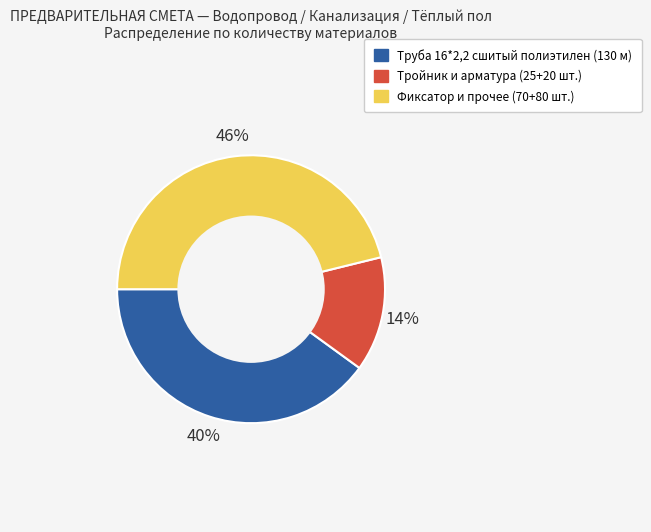

To the nearest percent, what is the average slice percentage?

33%